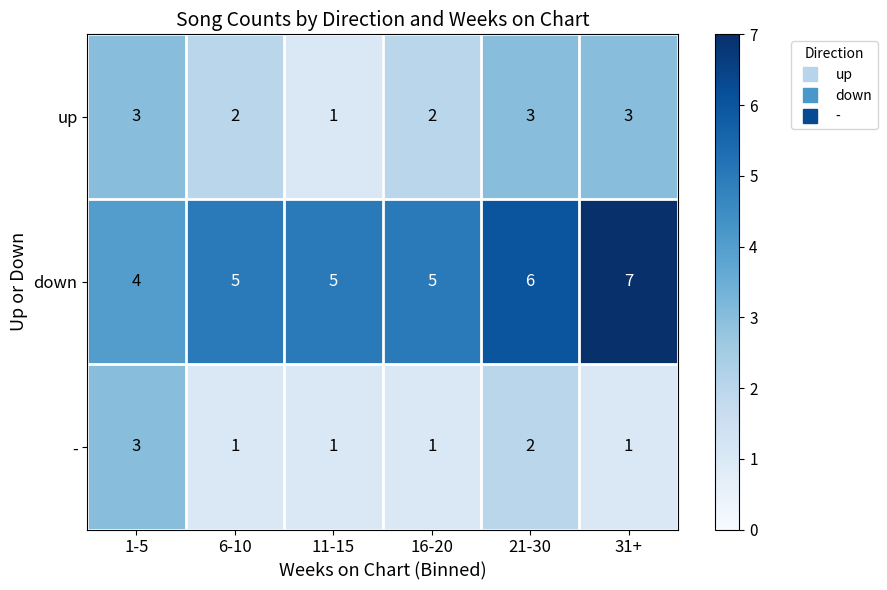

Which series has the widest spread of values?

down